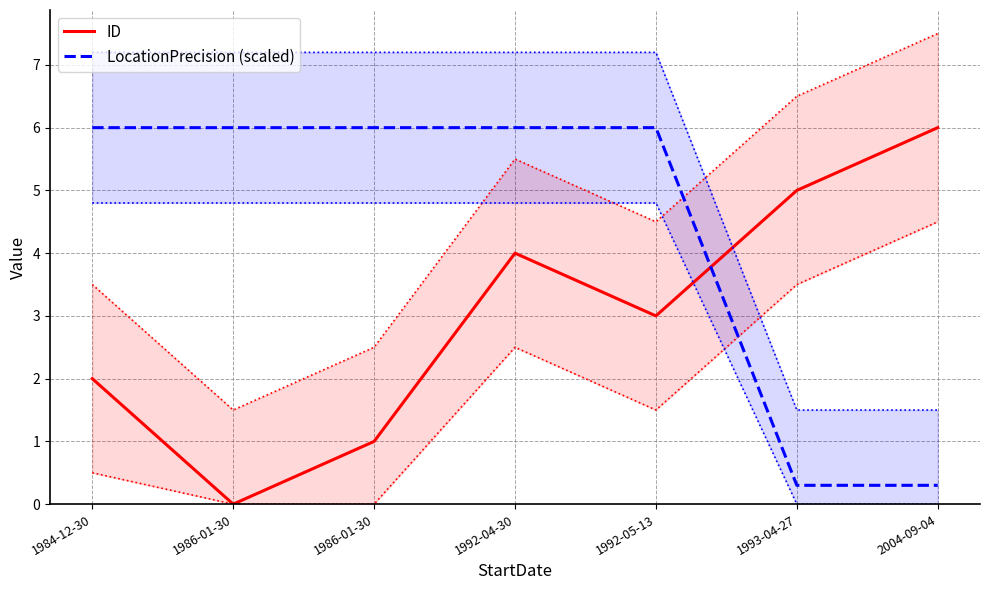

Rank the series by their average value, from lowest to highest.

ID, LocationPrecision (scaled)